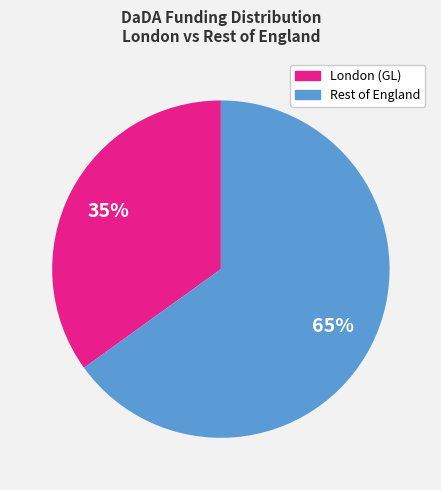

To the nearest percent, what is the difference between the largest and smallest slice percentages?

30%